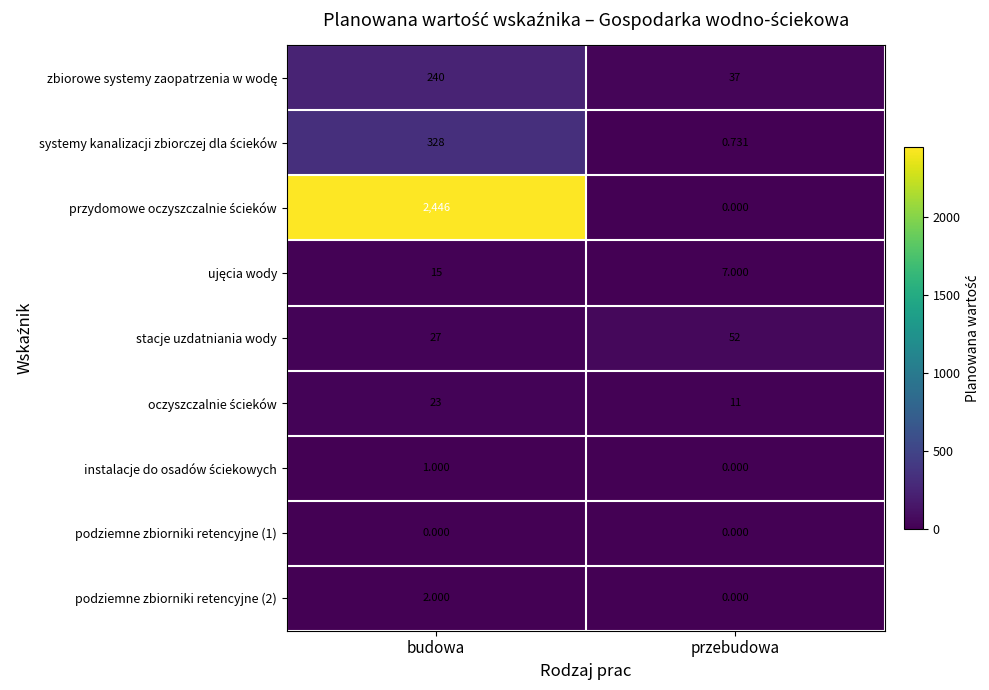

Which category has the lowest value in the stacje uzdatniania wody series?

budowa